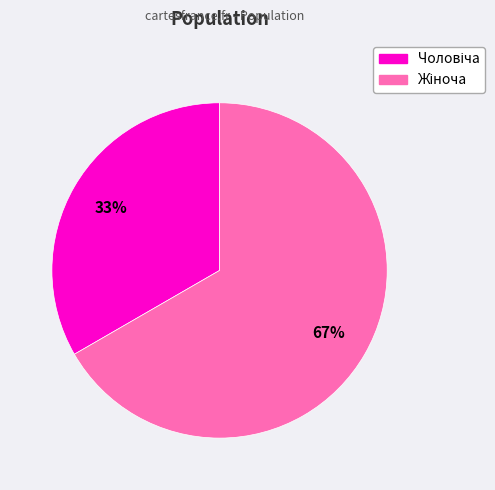

Is there a majority slice in this chart?

Yes